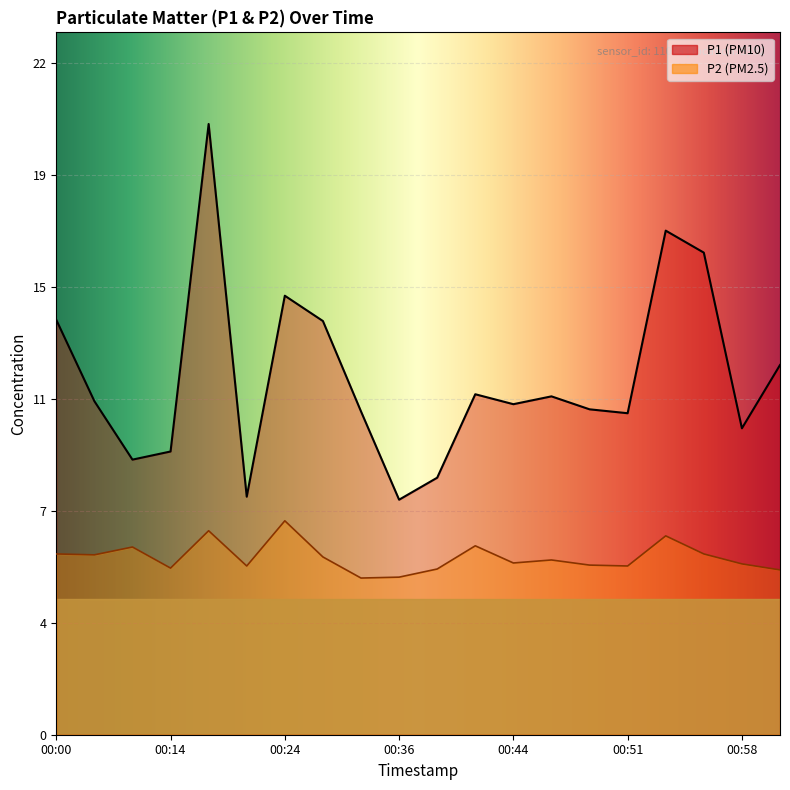

Where does the P1 series first go above 11?

00:00